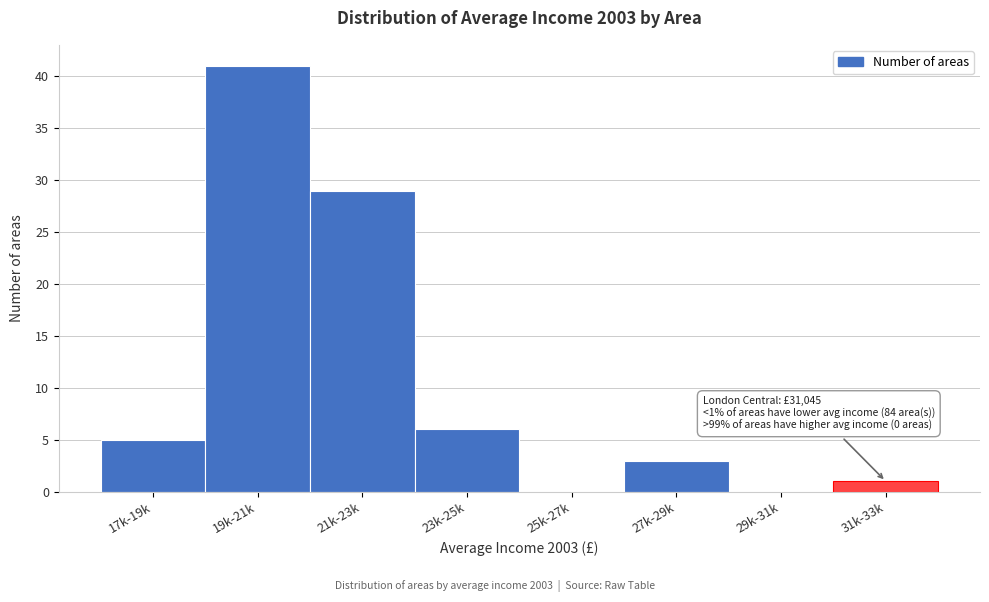

Reading left to right, list all the values displayed in this chart.

17k-19k=5	19k-21k=41	21k-23k=29	23k-25k=6	25k-27k=0	27k-29k=3	29k-31k=0	31k-33k=1